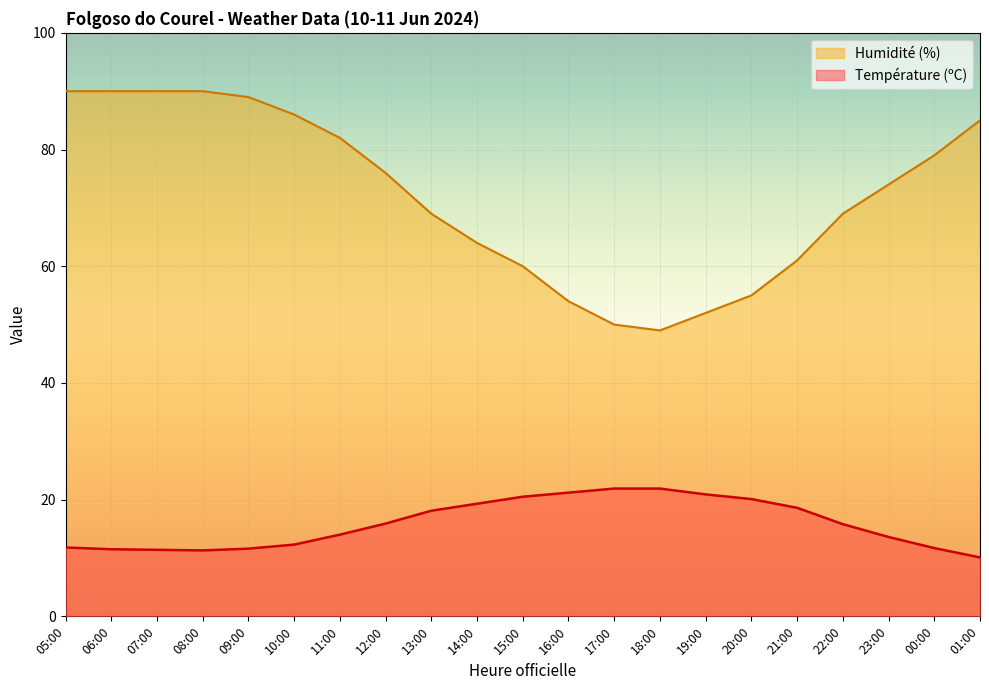

What is the average value of the Température (ºC) series?

15.9